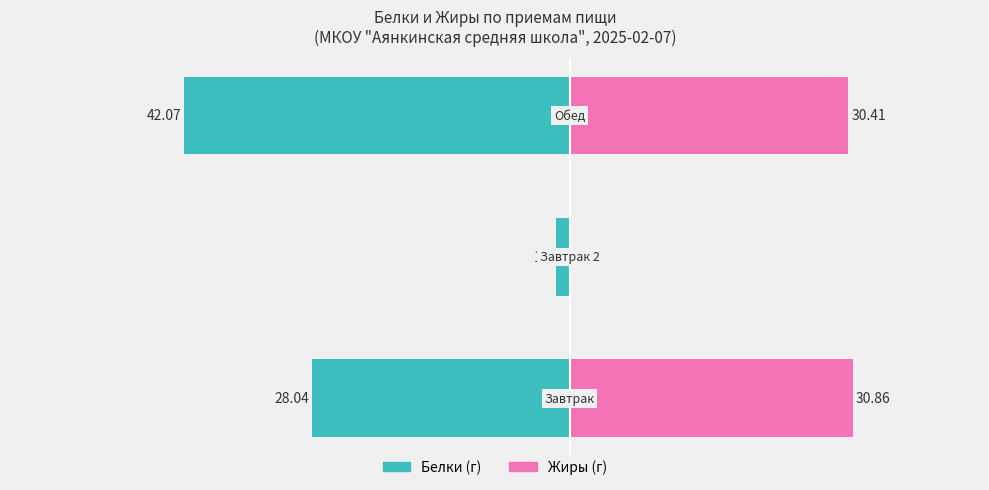

What is the average value of the Белки series?

-23.9